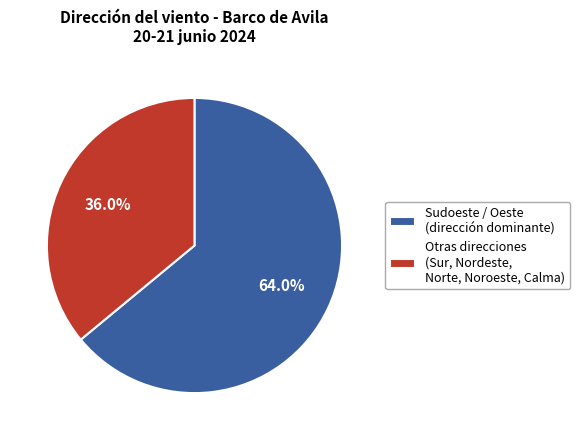

Rank the categories by value from lowest to highest.

Otras direcciones (Sur, Nordeste, Norte, Noroeste, Calma), Sudoeste / Oeste (dirección dominante)